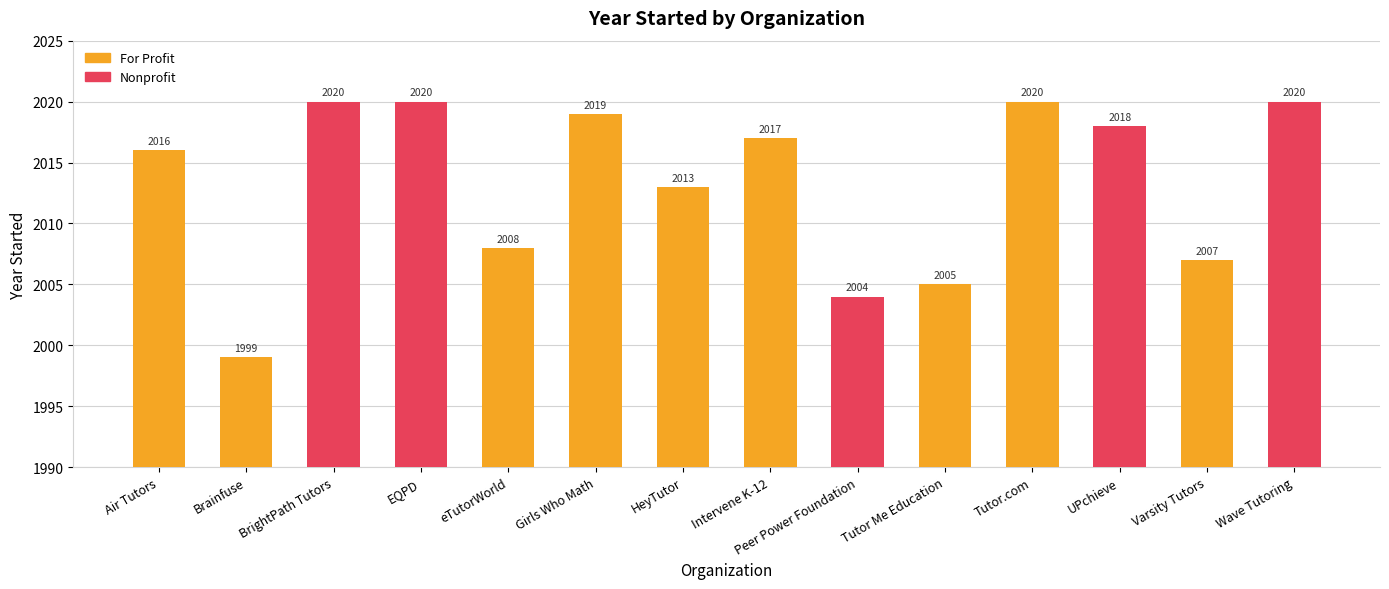

How many values are below 2017?

7